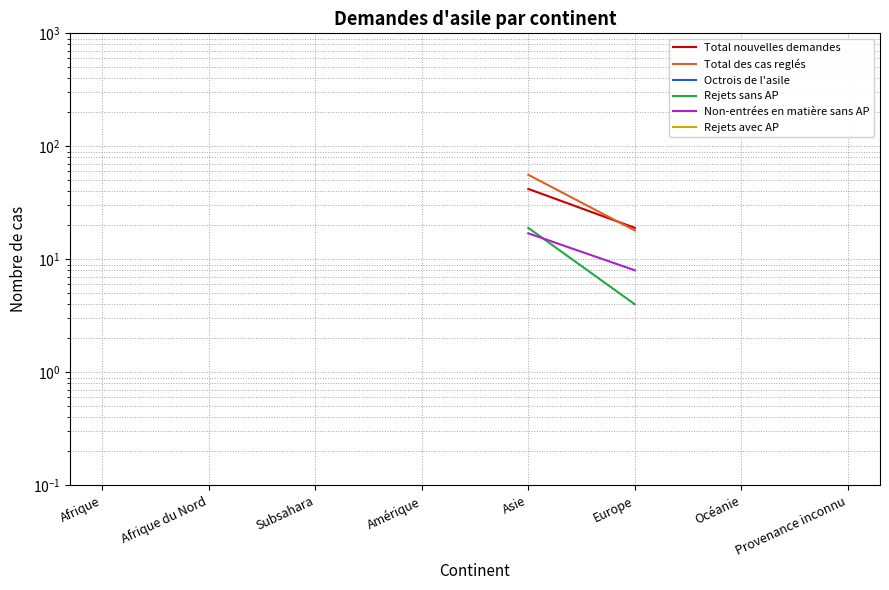

Is the value of Total nouvelles demandes at Afrique du Nord greater than the value of Octrois de l'asile at Afrique du Nord?

No